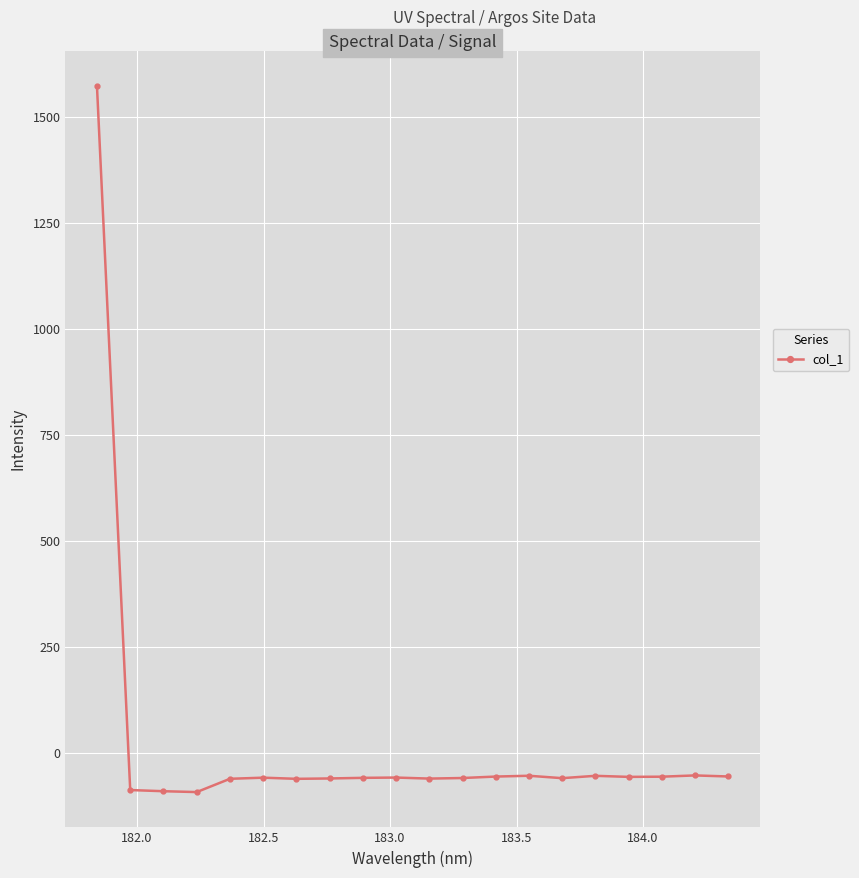

What is the value of the 10th point from the left?

-59.0